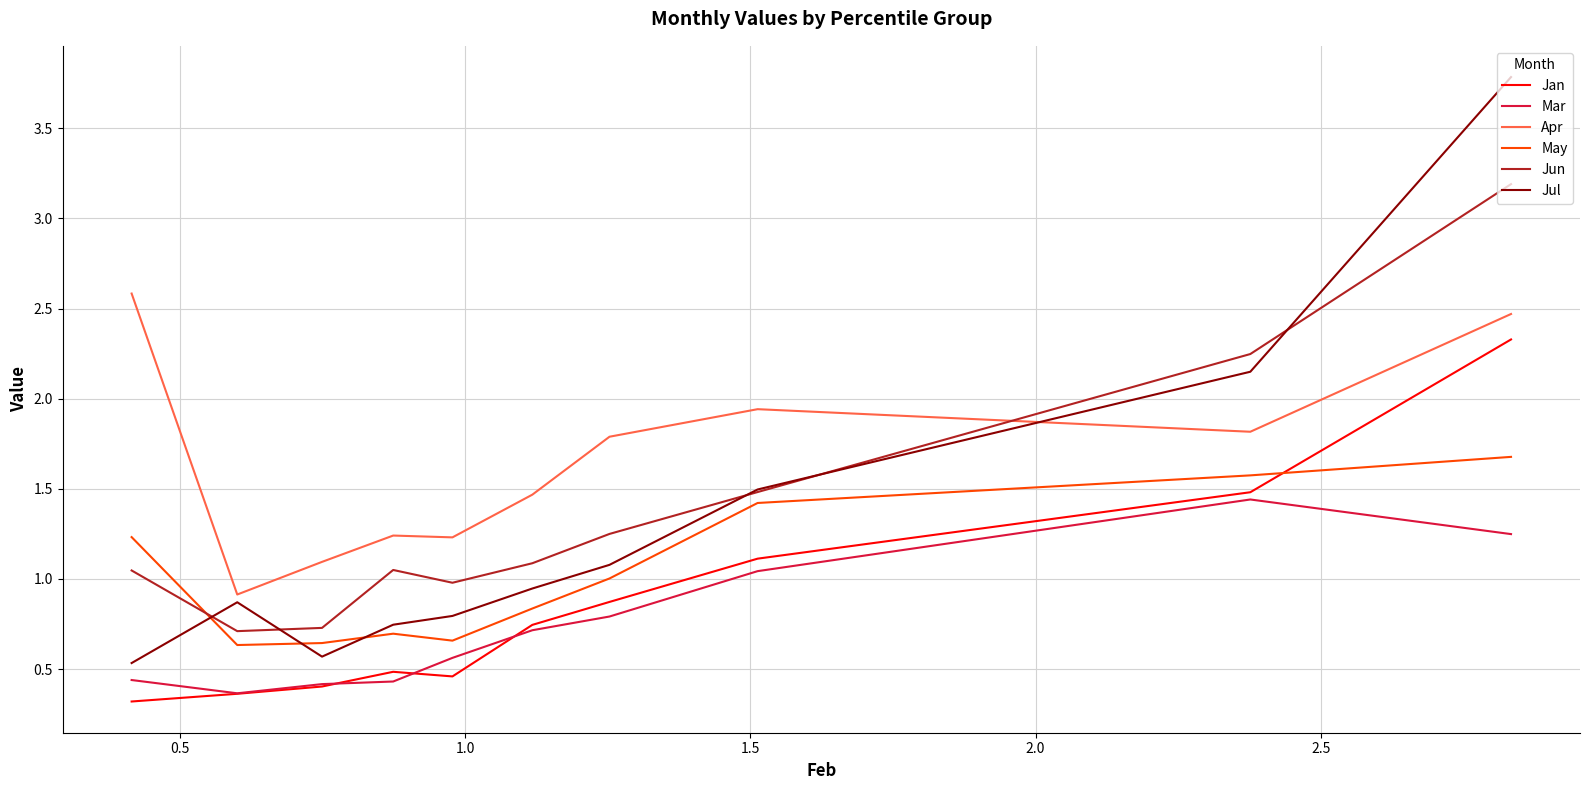

What are all the series names shown in the legend?

Jan, Mar, Apr, May, Jun, Jul